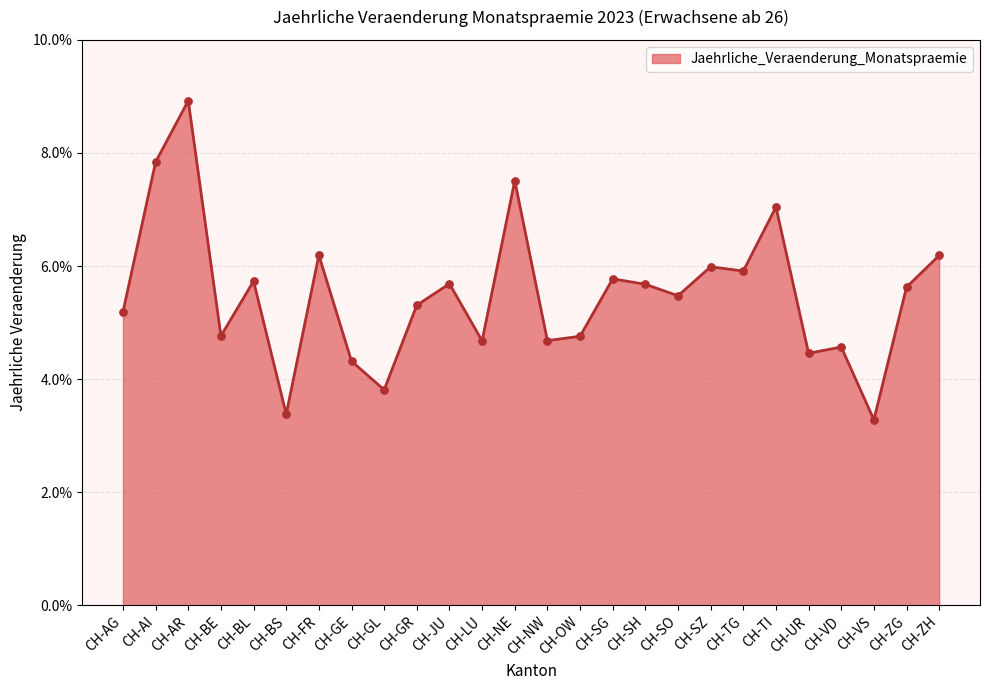

Which has a higher value, CH-BS or CH-VD?

CH-VD